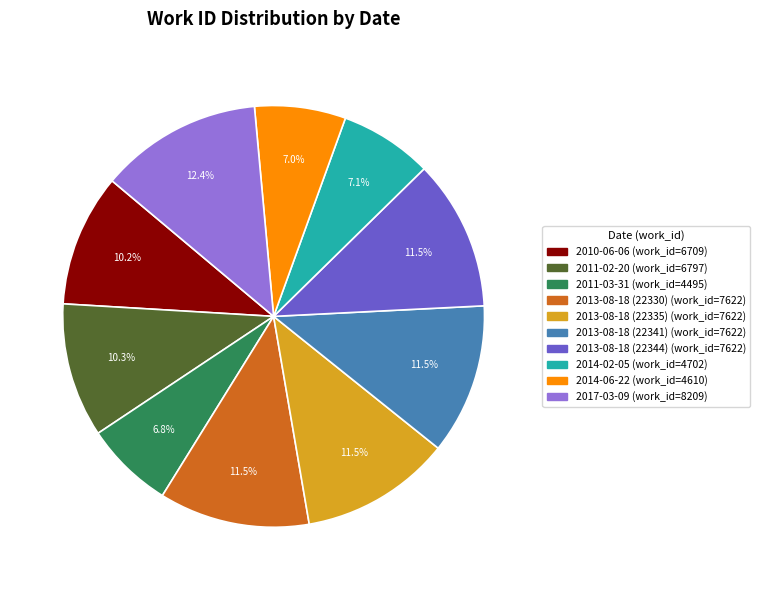

Between 2017-03-09 and 2014-06-22, which is larger?

2017-03-09